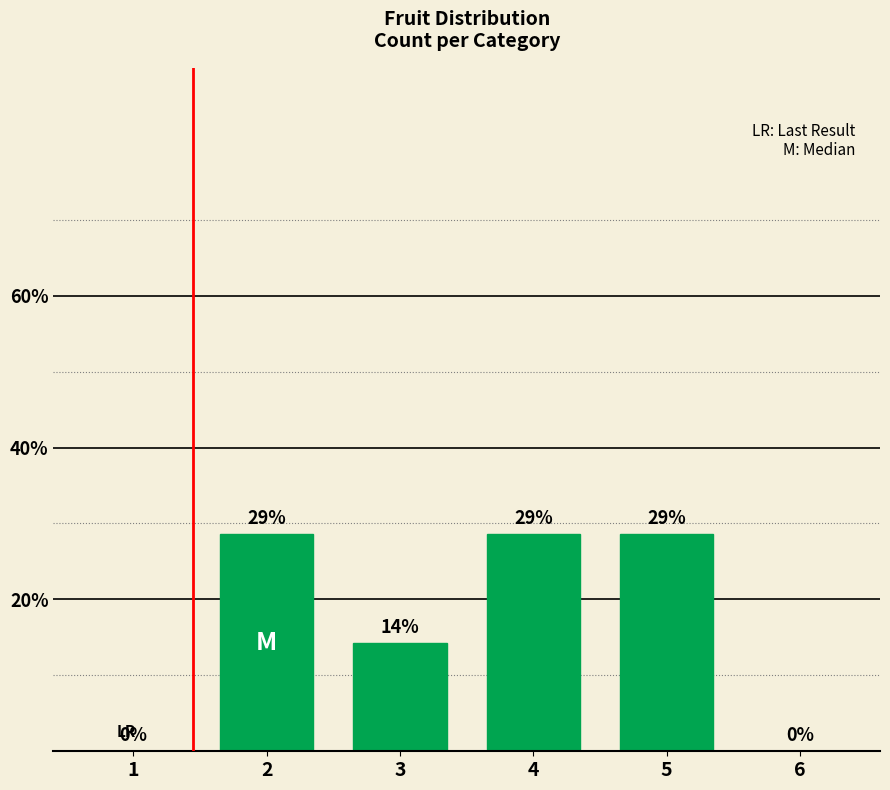

Are the bars grouped side by side (vs. stacked)?

No